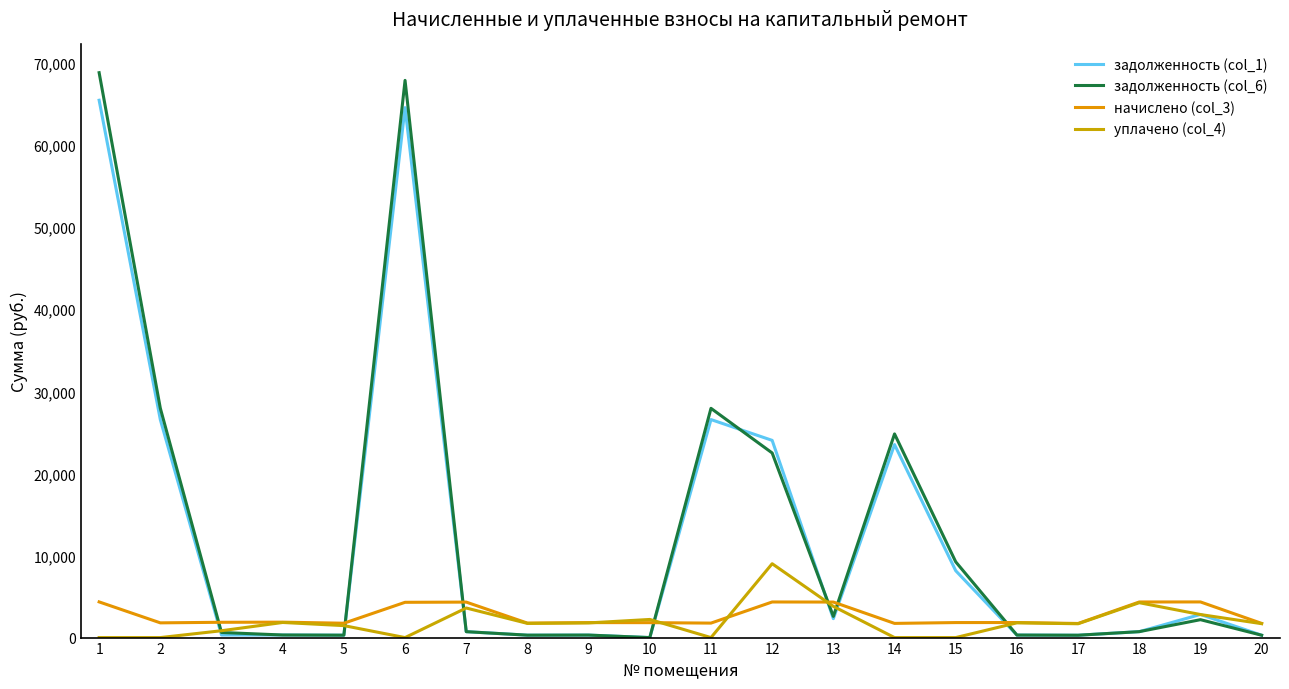

What is the greatest value displayed?

68823.9